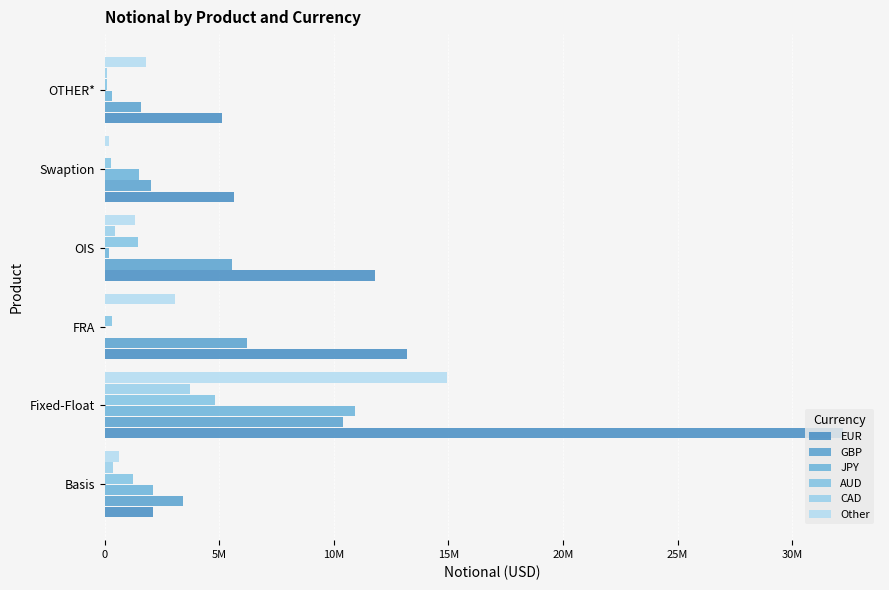

What is the highest value of the JPY series?

10931879